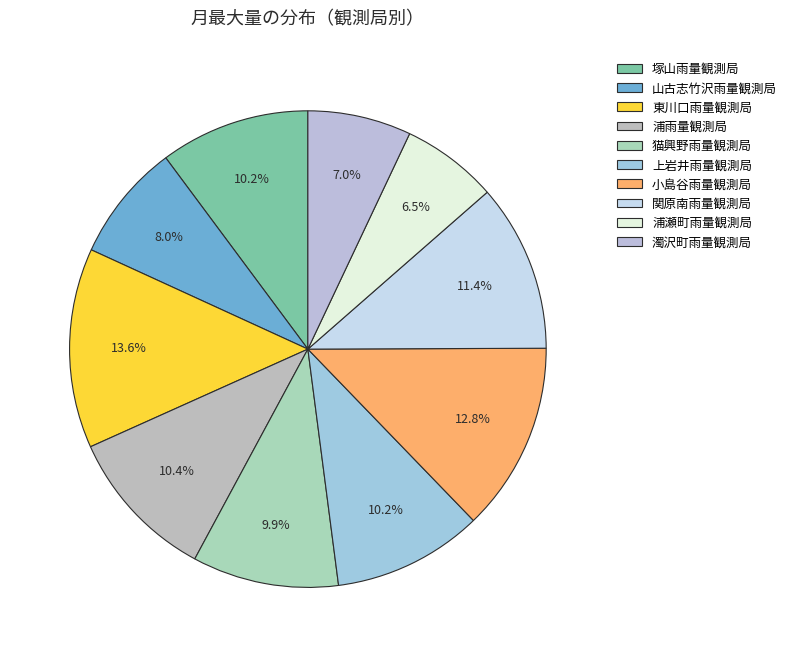

What percentage do 浦瀬町雨量観測局 and 上岩井雨量観測局 together represent?

16.7%